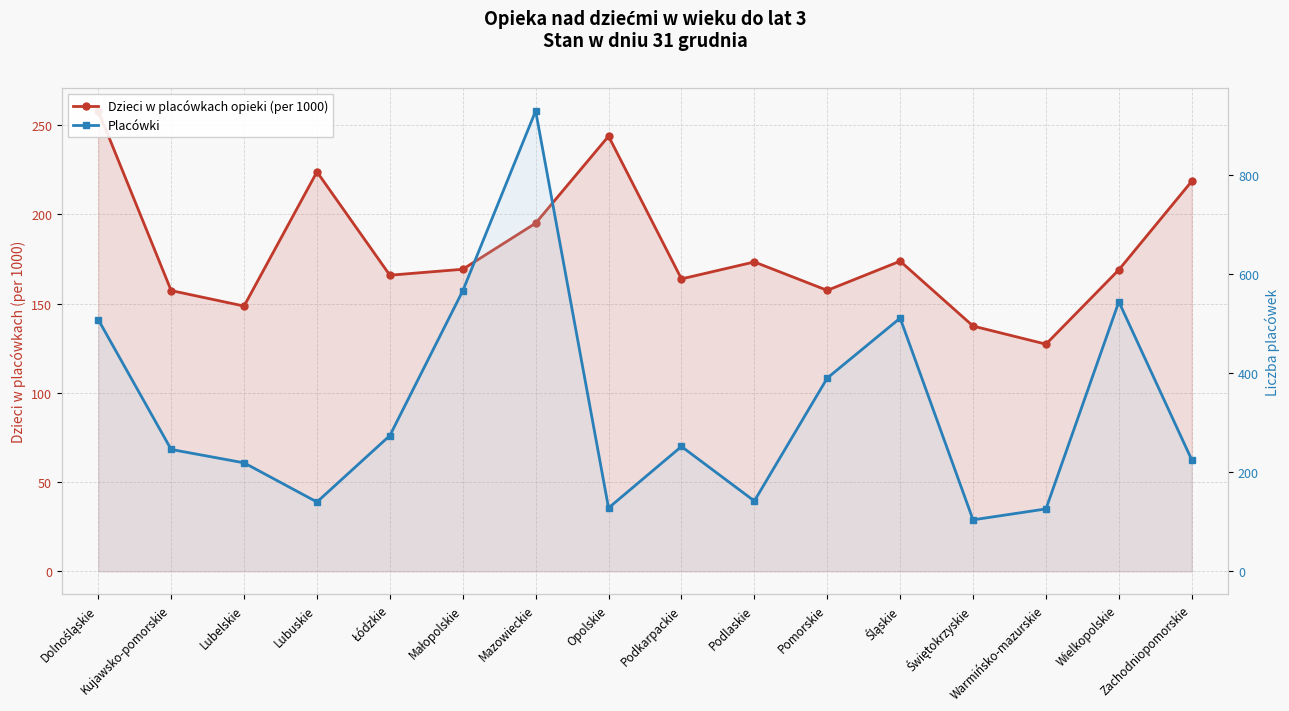

Does the chart display data point markers on the line(s)?

Yes